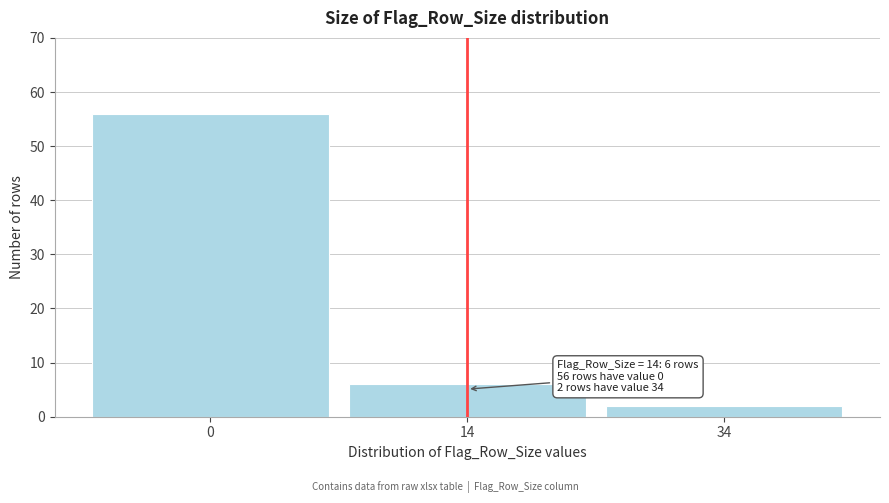

Reading left to right, extract all data points from this chart.

0=56	14=6	34=2